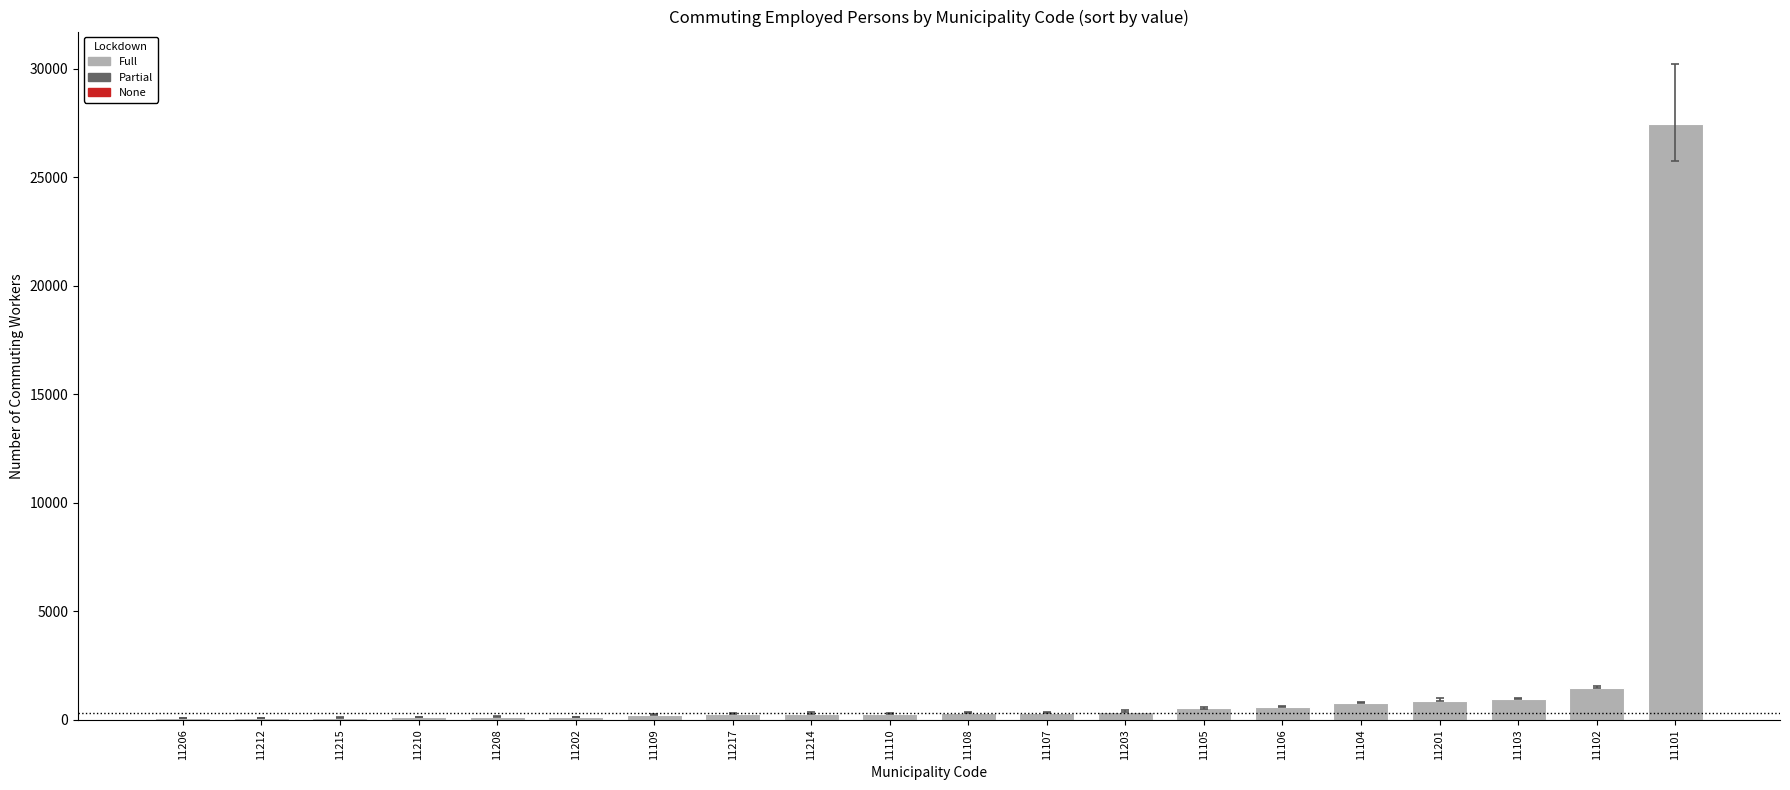

True or false: the data shows 959 at 11103.

True